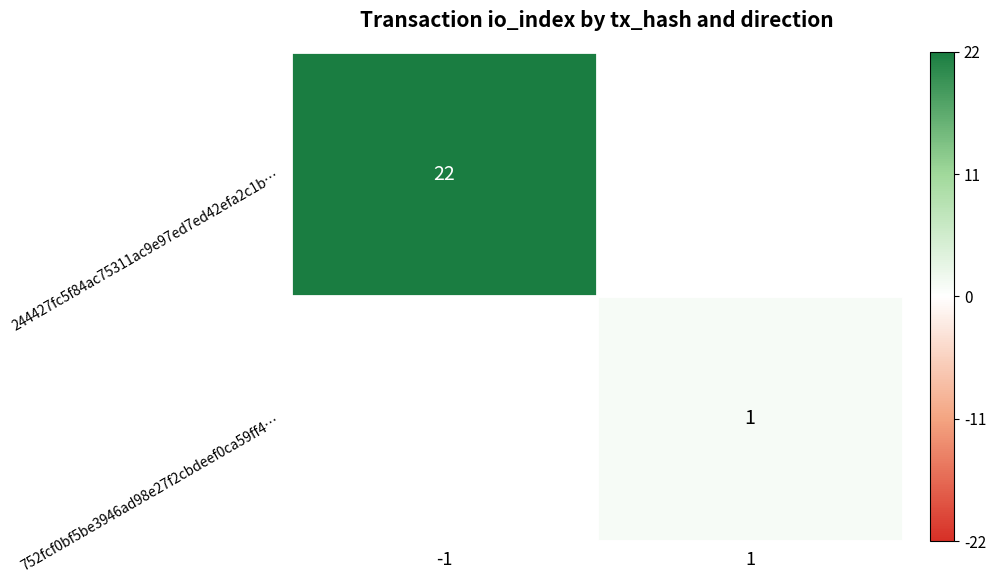

At how many categories does at least one series exceed 20?

1